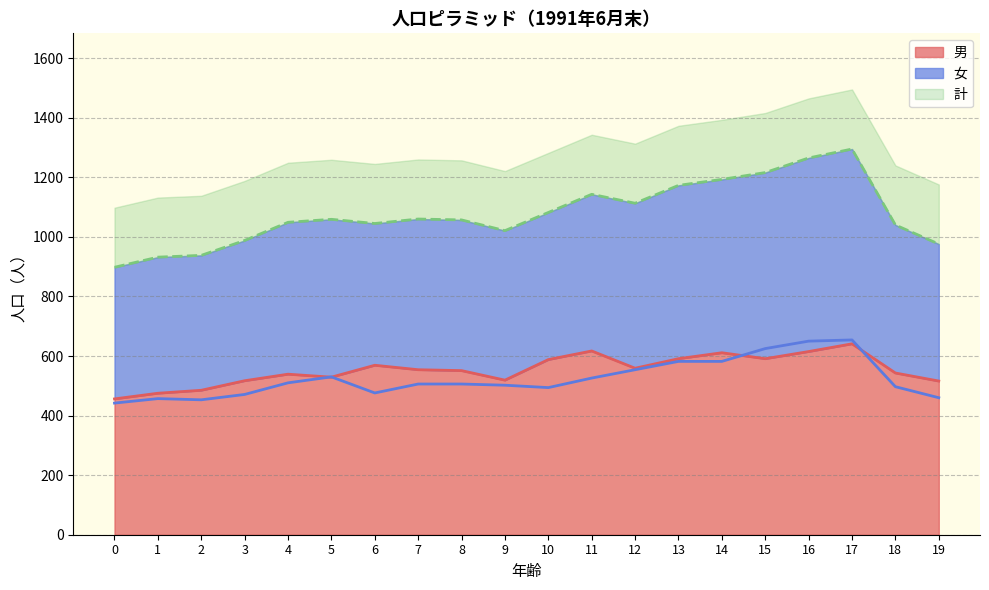

What is the difference between the maximum and minimum values in the 計 series?

397